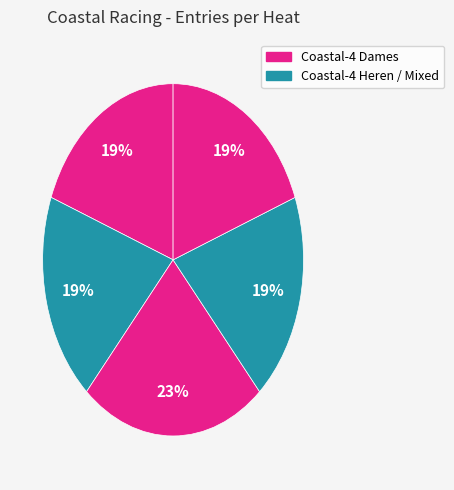

Count the number of slices in the pie.

5